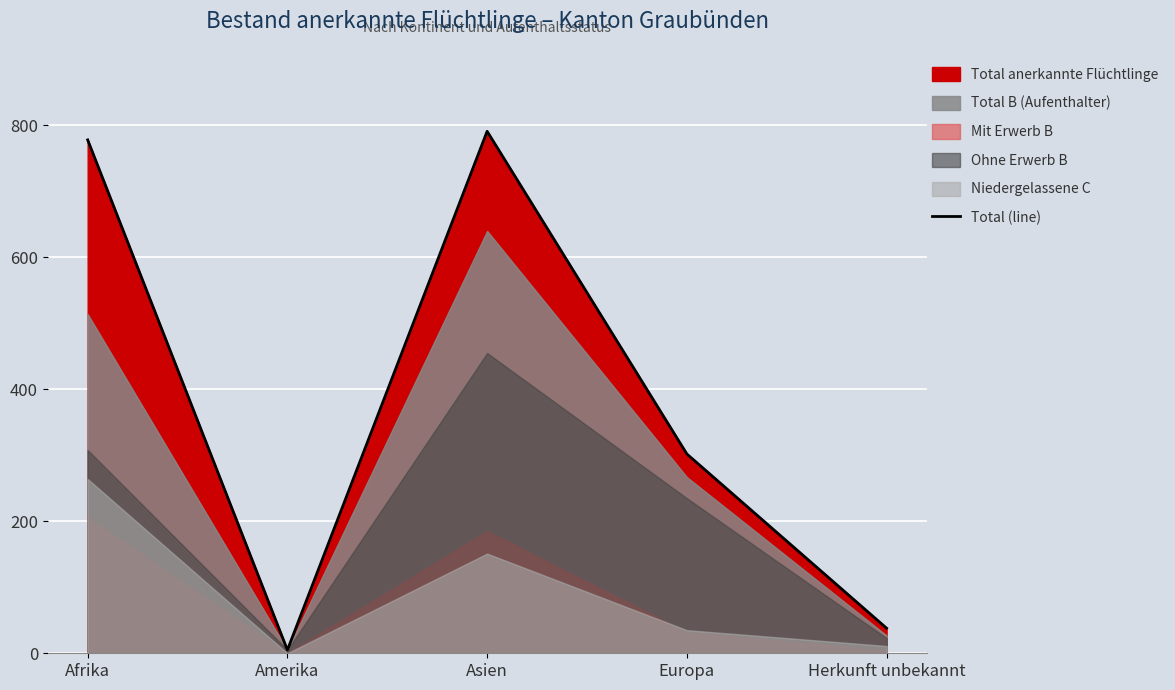

What is the label of the 4th point from the left?

Europa